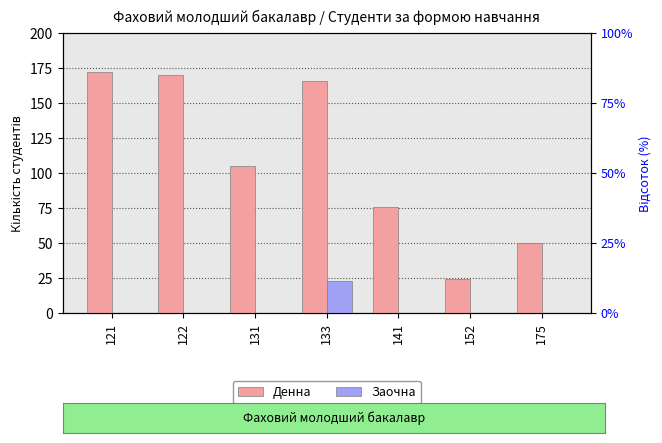

What are all the series names shown in the legend?

Денна, Заочна